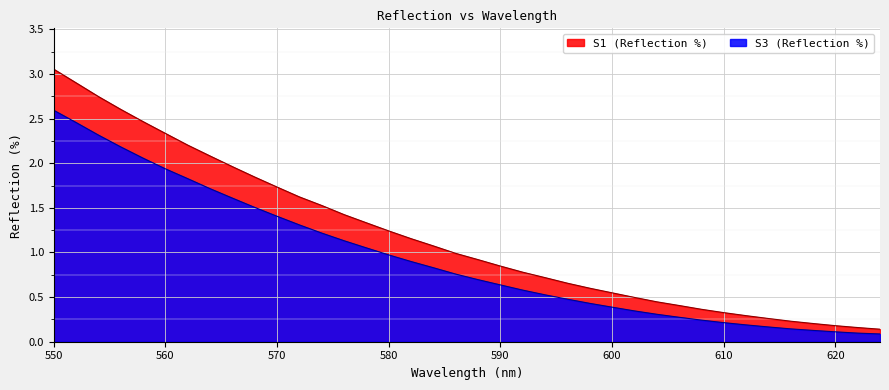

Is the value of S3 at 596 greater than the value of S1 at 586?

No